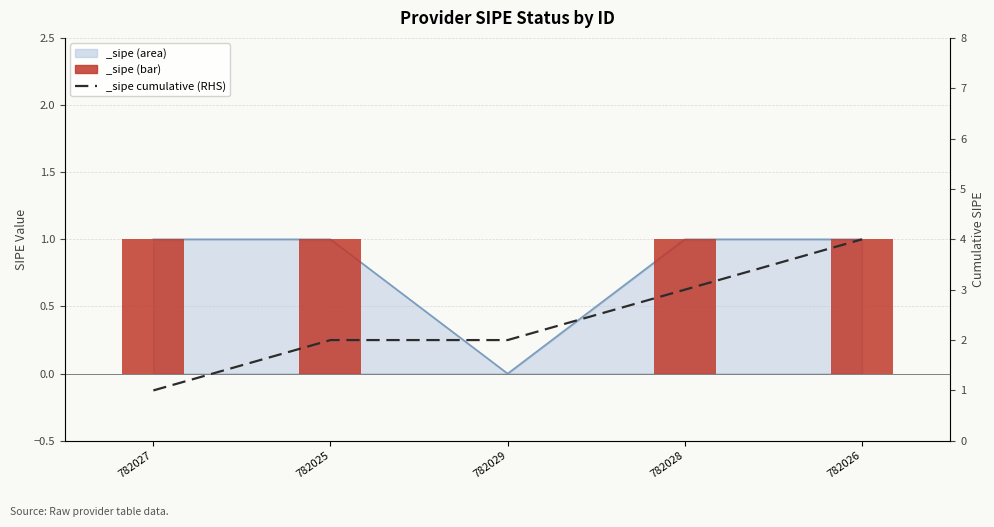

What is the label of the 4th bar from the right?

782025